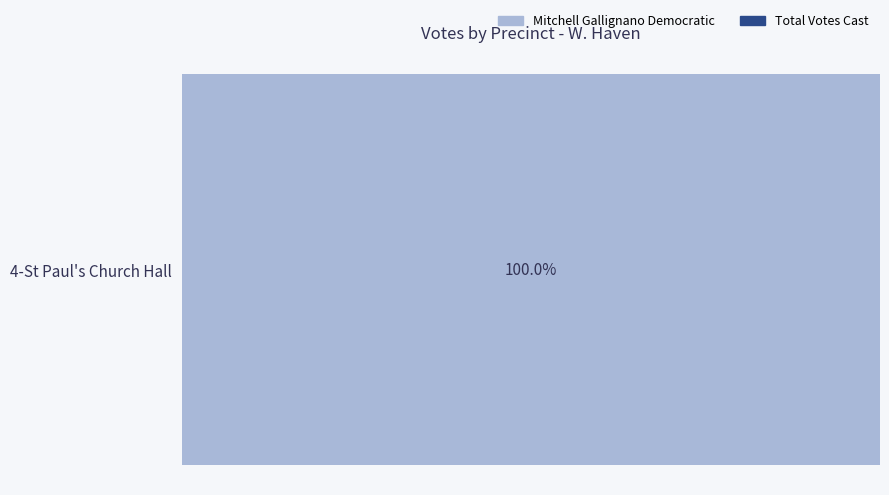

What is the greatest value displayed?

348